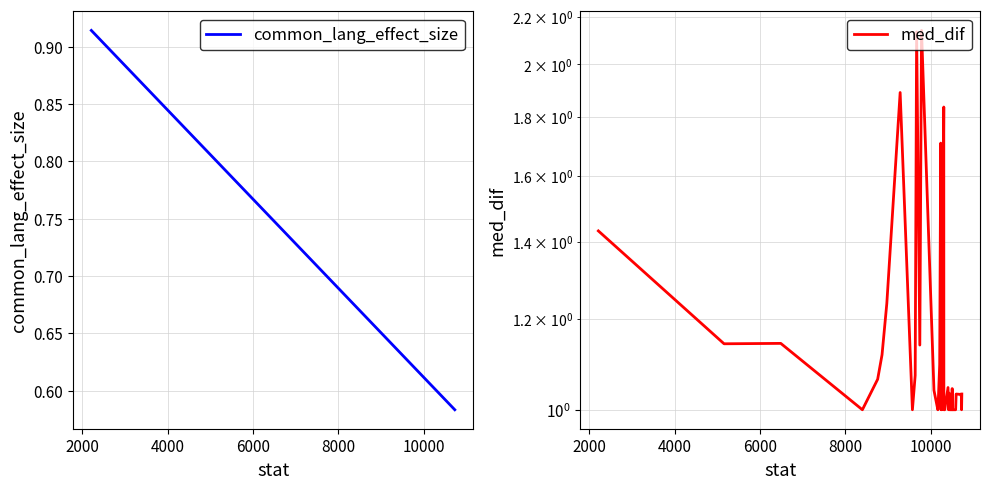

True or false: common_lang_effect_size and med_dif intersect in this chart.

False